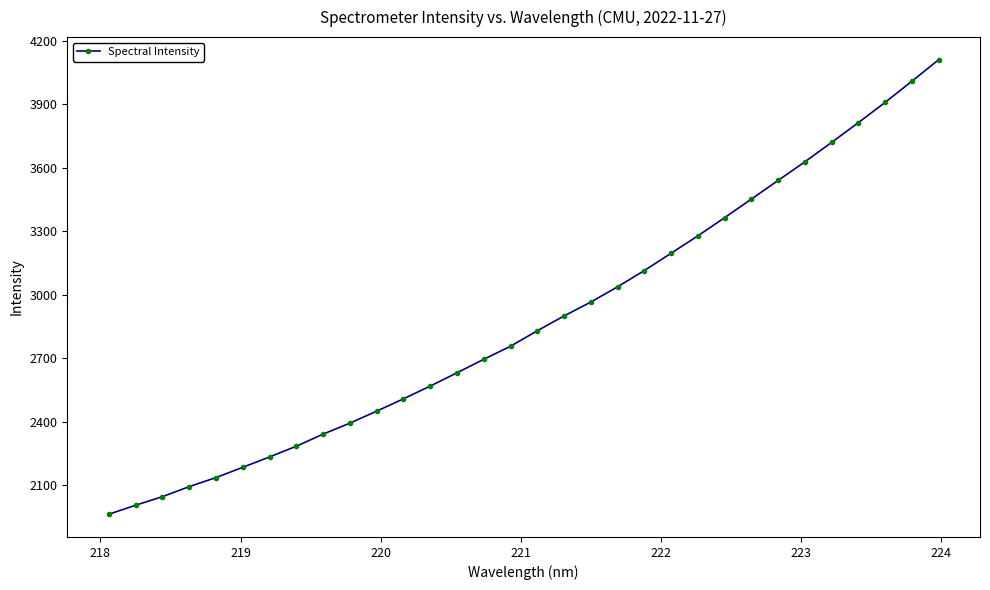

What is the average value?

2880.2